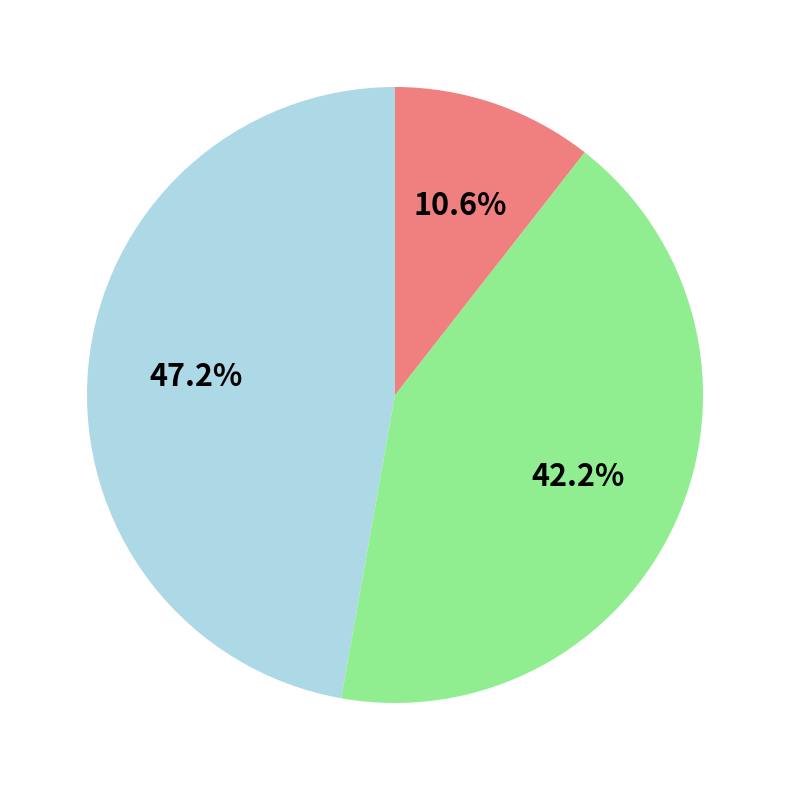

Is there any slice that represents more than half of the pie?

No